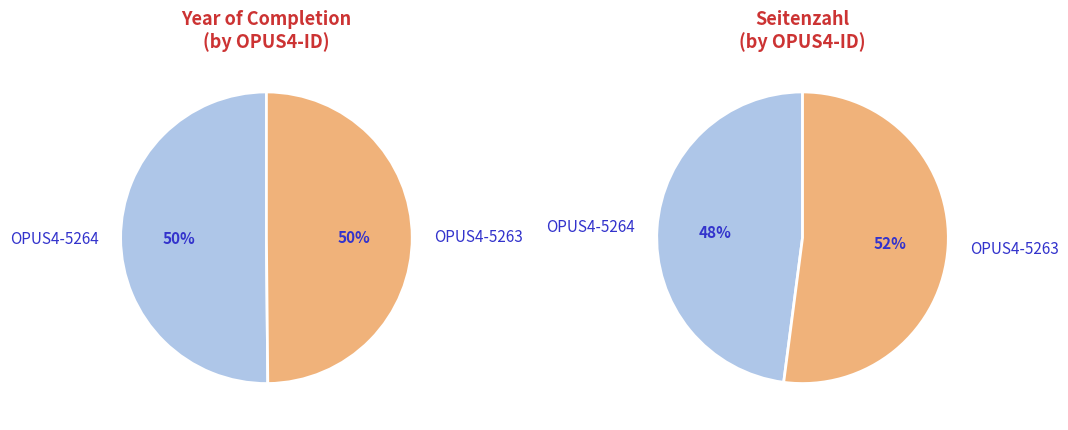

True or false: OPUS4-5264 accounts for 50% of the total.

True